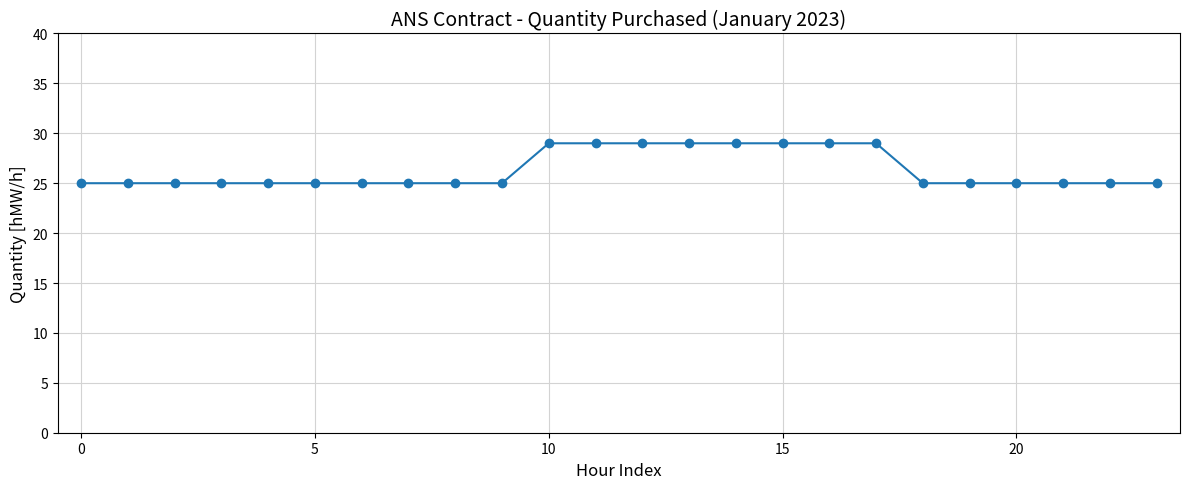

What is the average value?

26